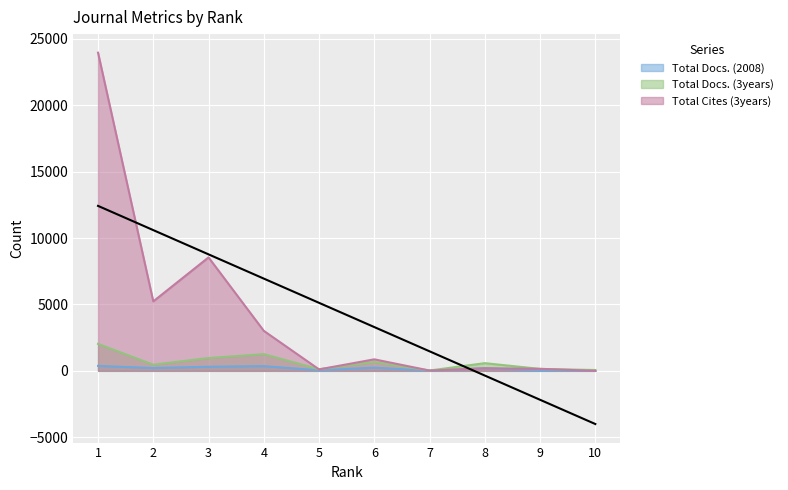

Where is Total Cites (3years) nearest to the value 11980?

3